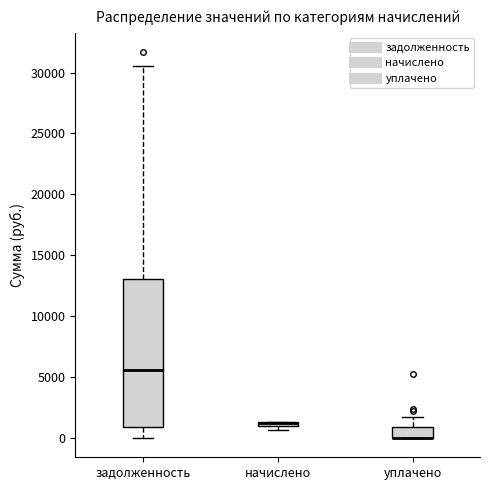

Where does the upper whisker of the box for уплачено end on the y-axis? The values are not printed on the chart, so give them approximately, as read against the axis.

1500